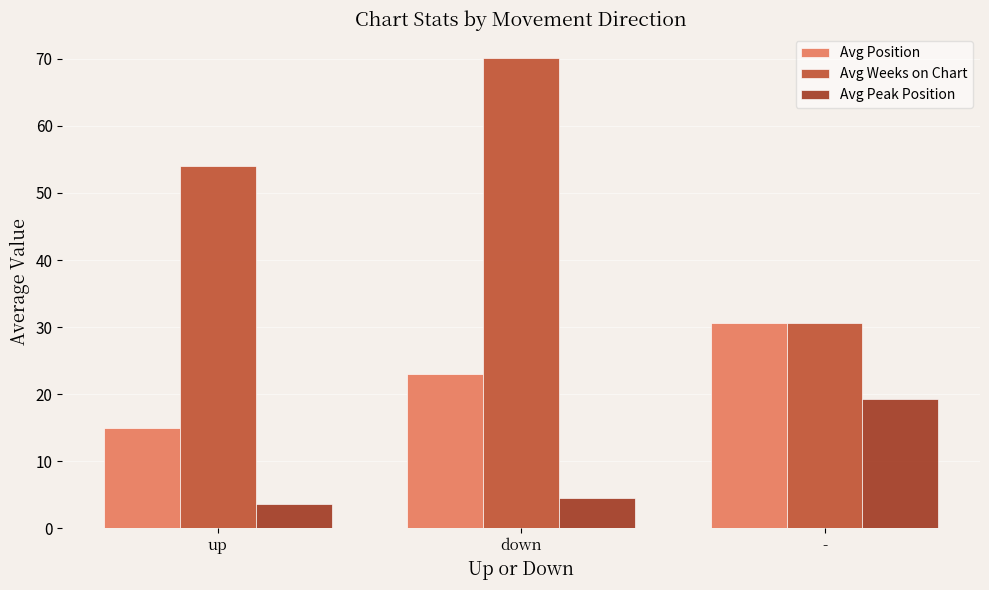

What value does the Avg Peak Position series have at up?

3.6